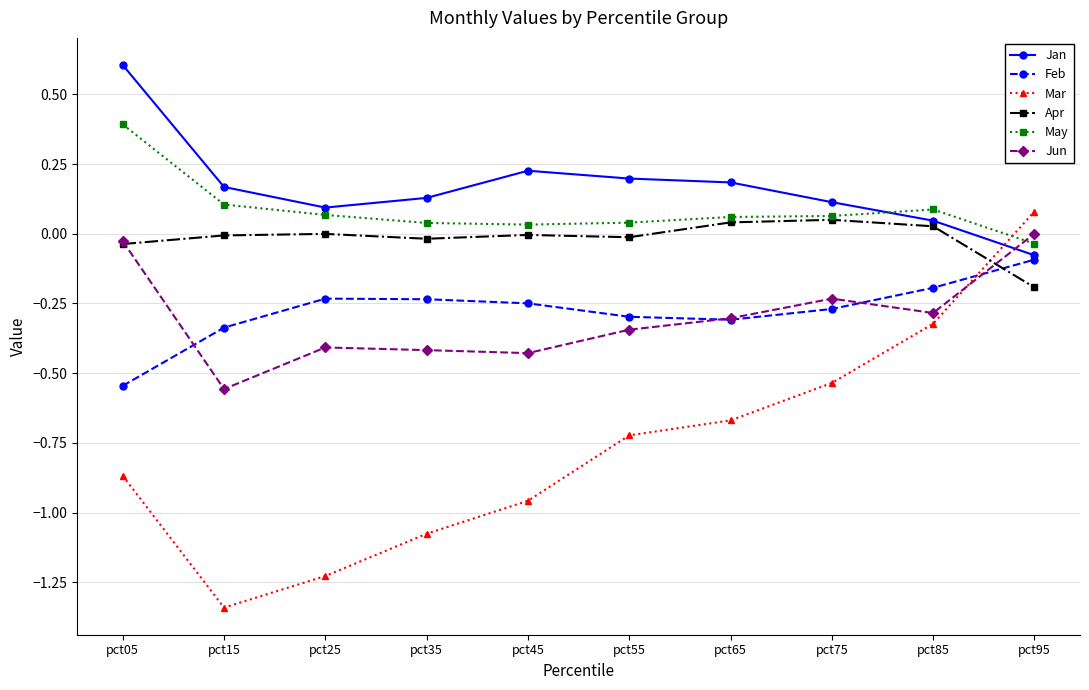

Which category has the lowest value in the Jun series?

pct15